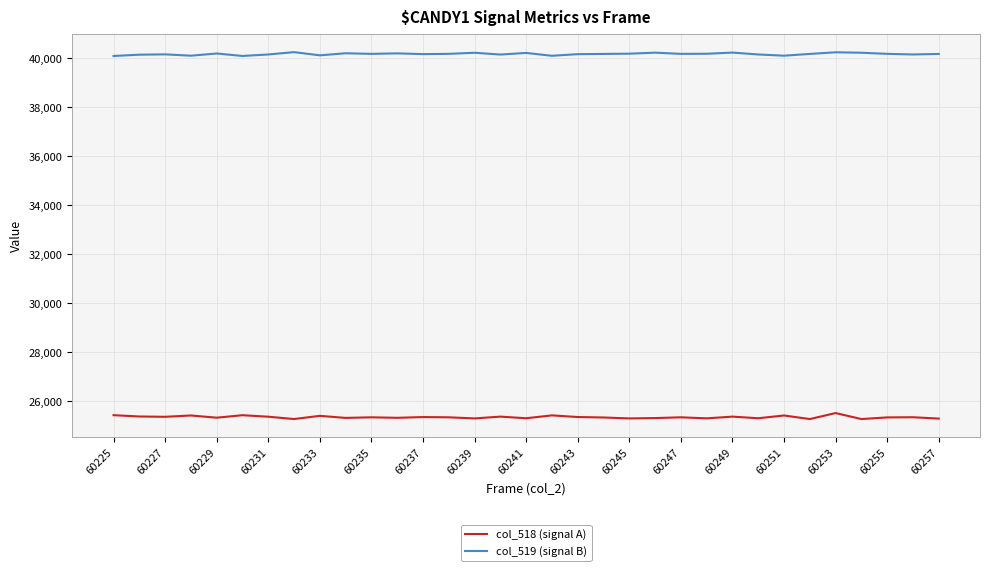

What is the minimum value shown in the chart?

25276